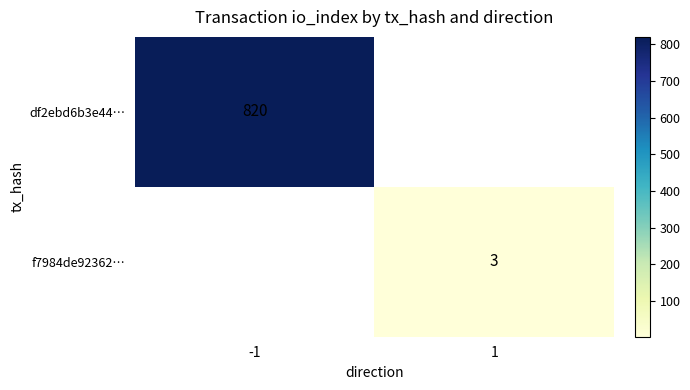

Which category has the lowest value across all series?

1